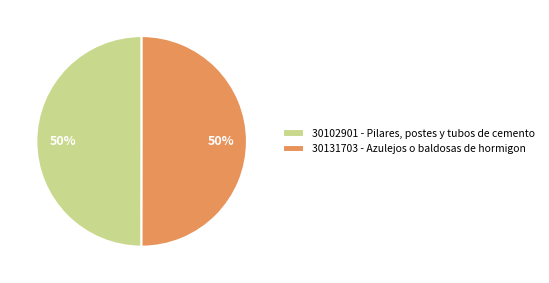

Do 30102901 - Pilares, postes y tubos de cemento and 30131703 - Azulejos o baldosas de hormigon together represent more than half of the pie?

Yes